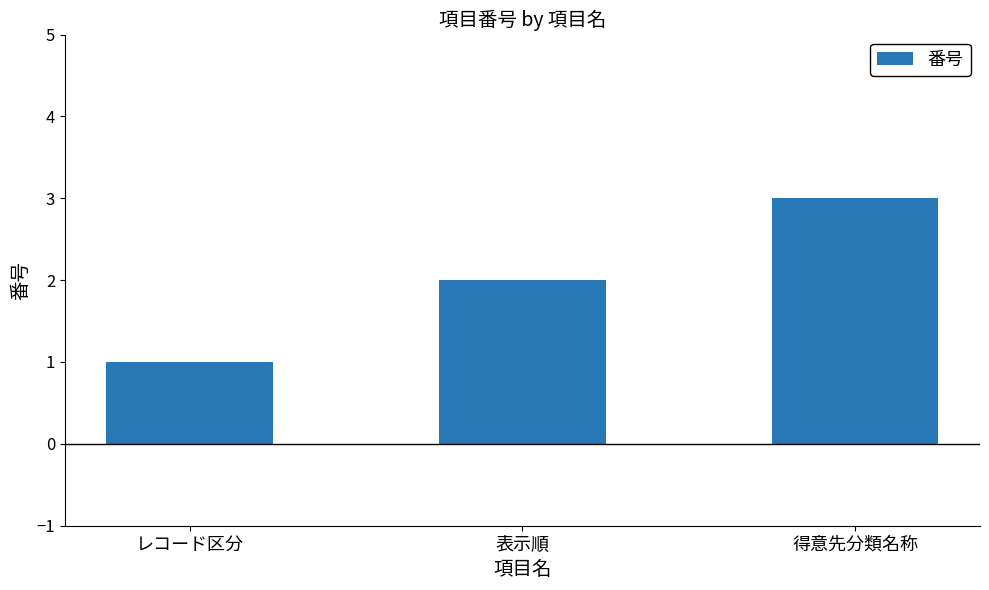

What is the average value?

2